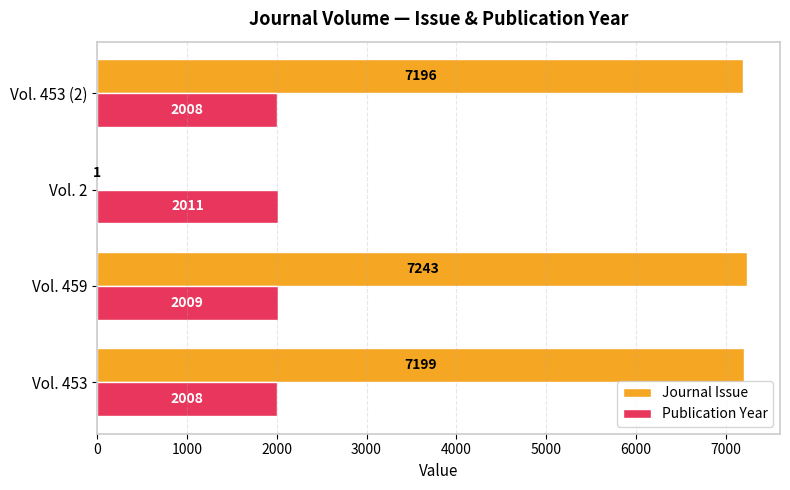

What is the sum of all Journal Issue values?

21639